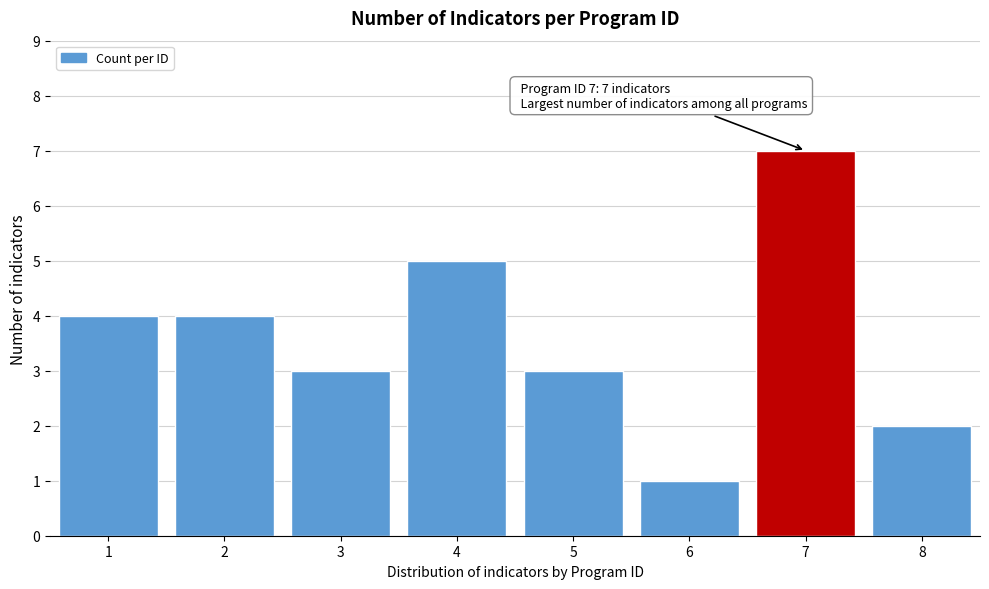

Reading left to right, transcribe all the data shown in this chart.

1=4	2=4	3=3	4=5	5=3	6=1	7=7	8=2